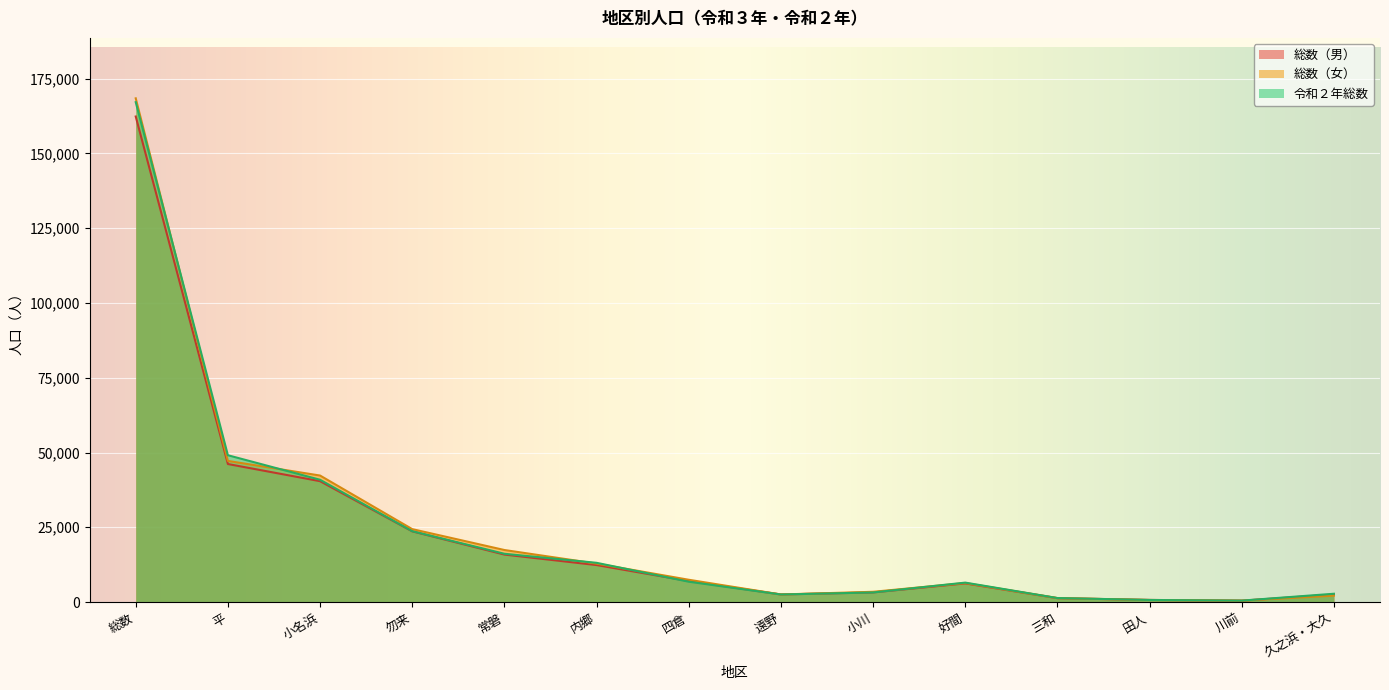

How many series are shown in this chart?

3